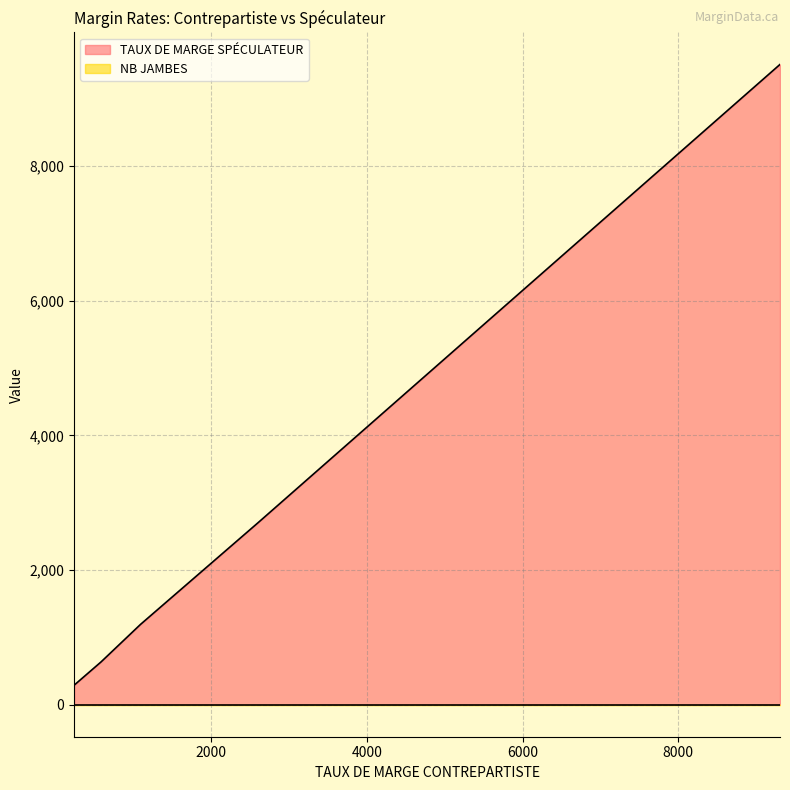

Which series has the largest total across all categories?

TAUX DE MARGE SPÉCULATEUR